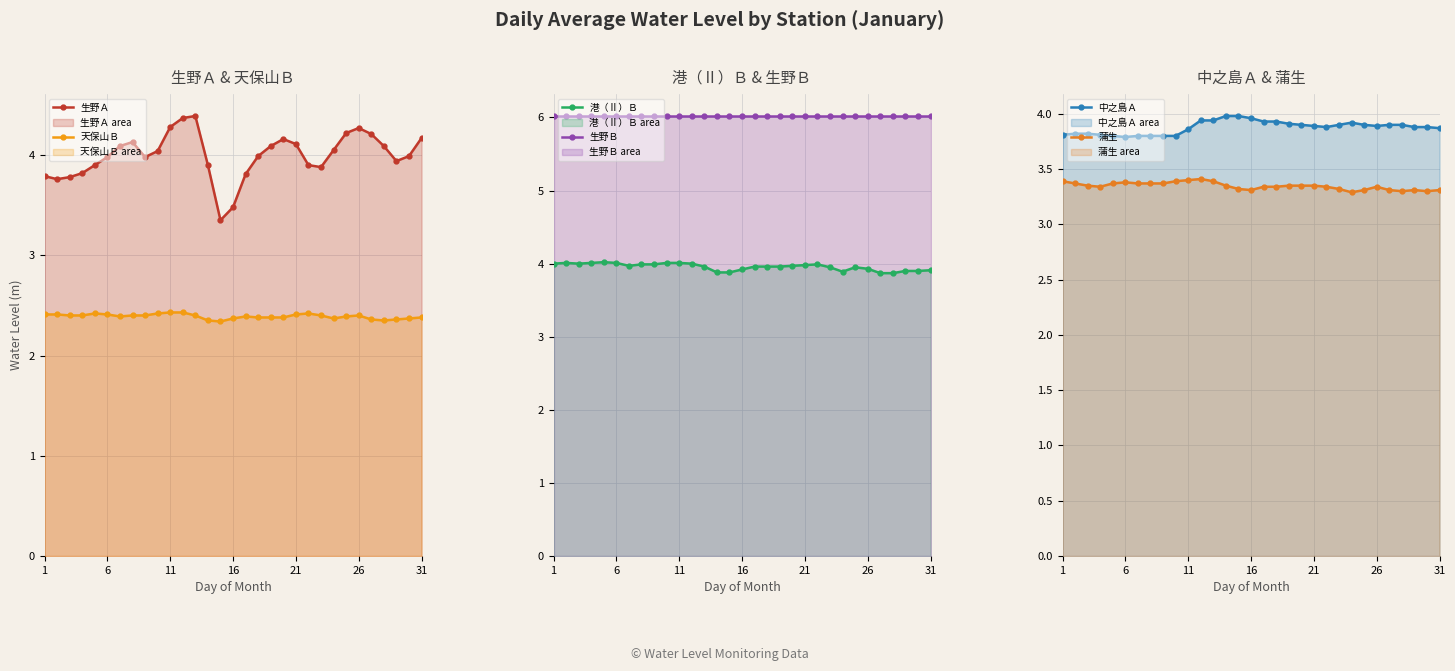

Is it true that 天保山Ｂ equals 2.4 at 28?

True